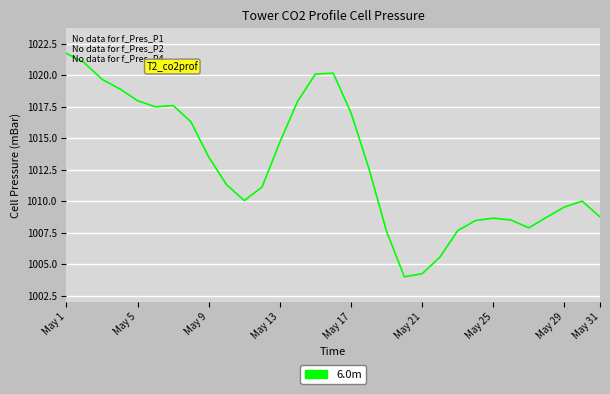

What is the minimum value shown in the chart?

1004.0